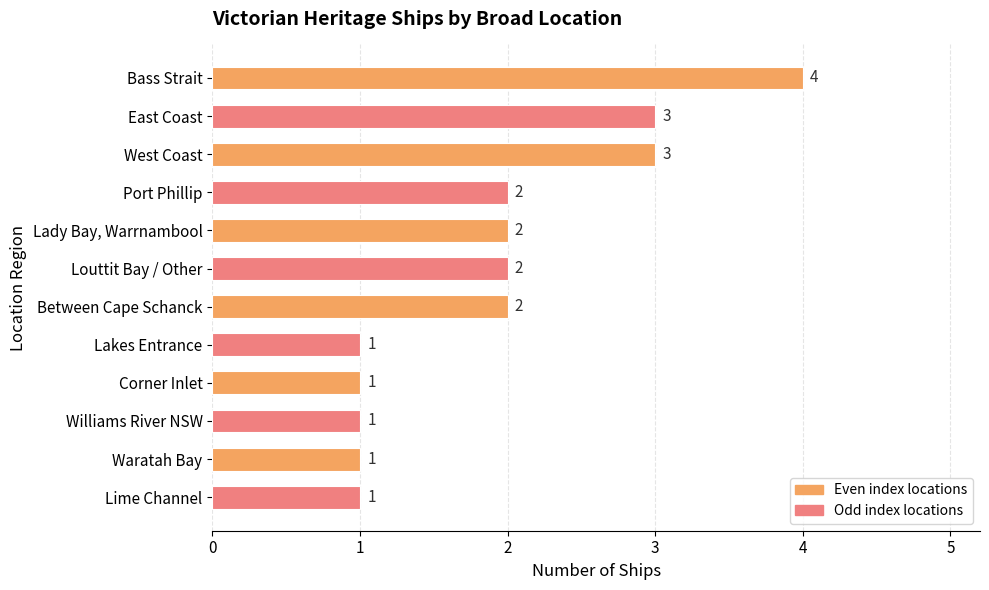

What position from the bottom is Lime Channel?

1